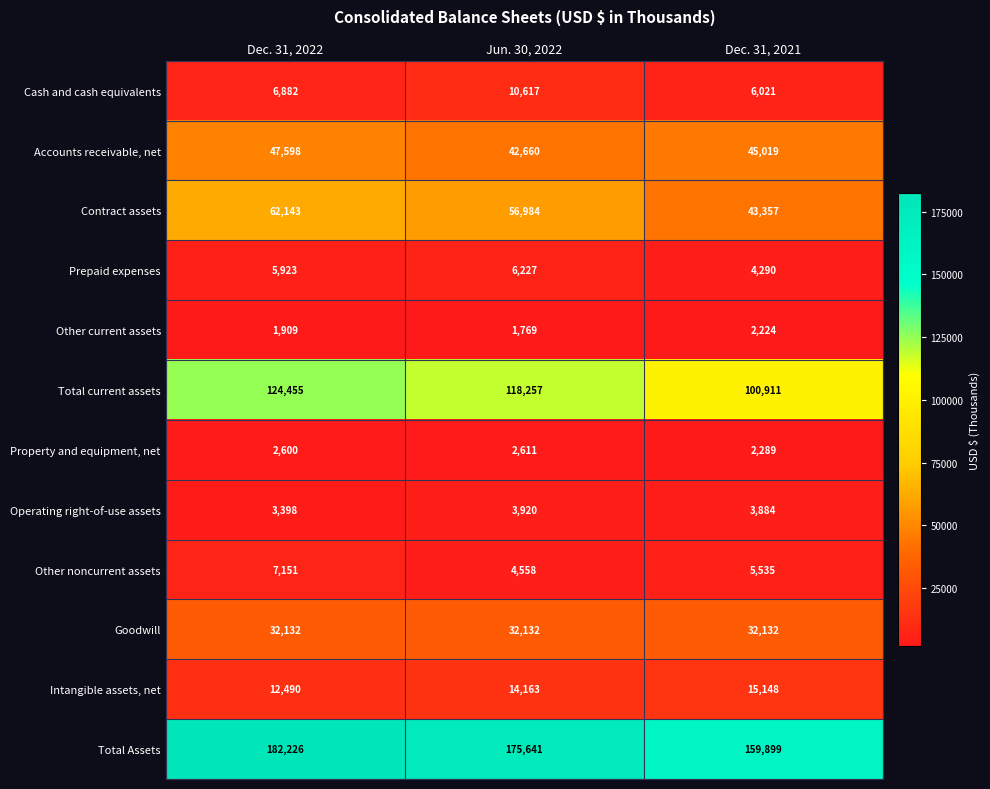

What is the sum of all Total current assets values?

343623